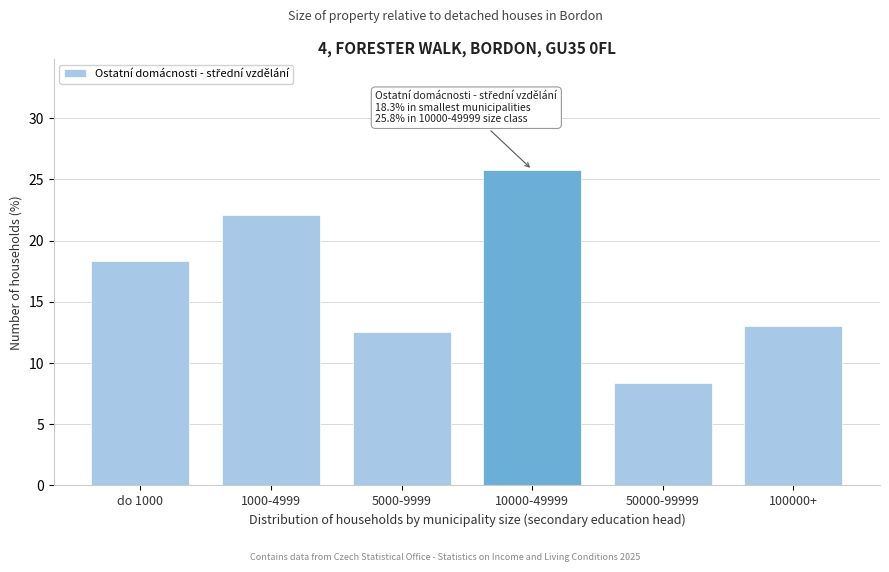

Reading left to right, extract all data points from this chart.

do 1000=18.3	1000-4999=22.1	5000-9999=12.5	10000-49999=25.8	50000-99999=8.4	100000+=13.0